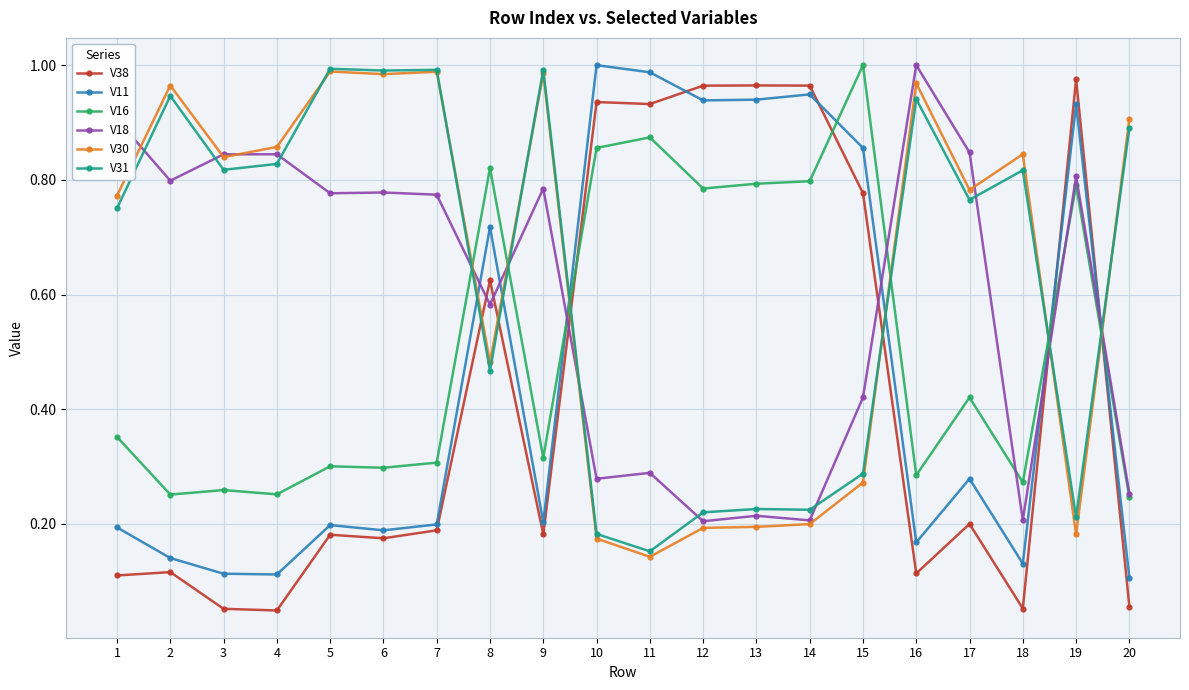

Where is the first local maximum for V30?

2